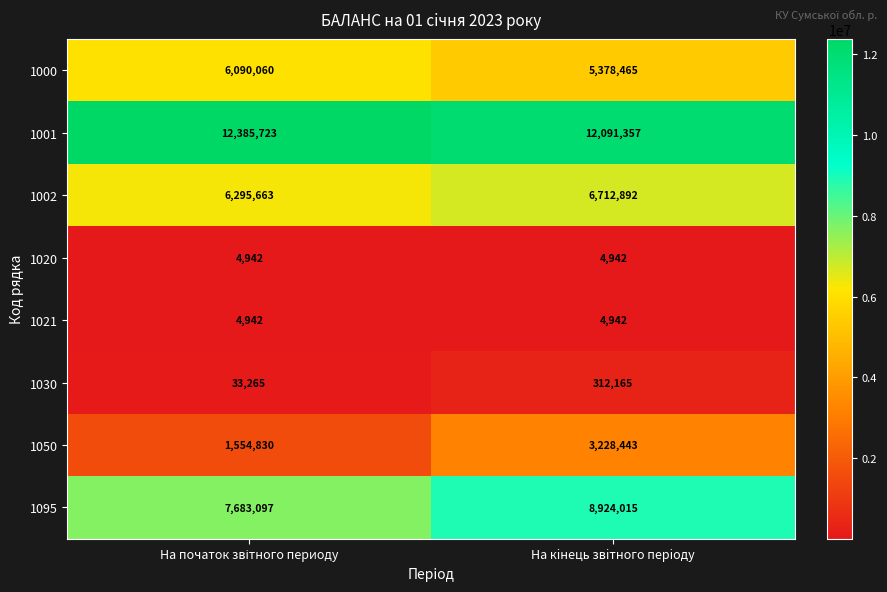

Which category has the lowest value in the 1001 series?

На кiнець звiтного перiоду